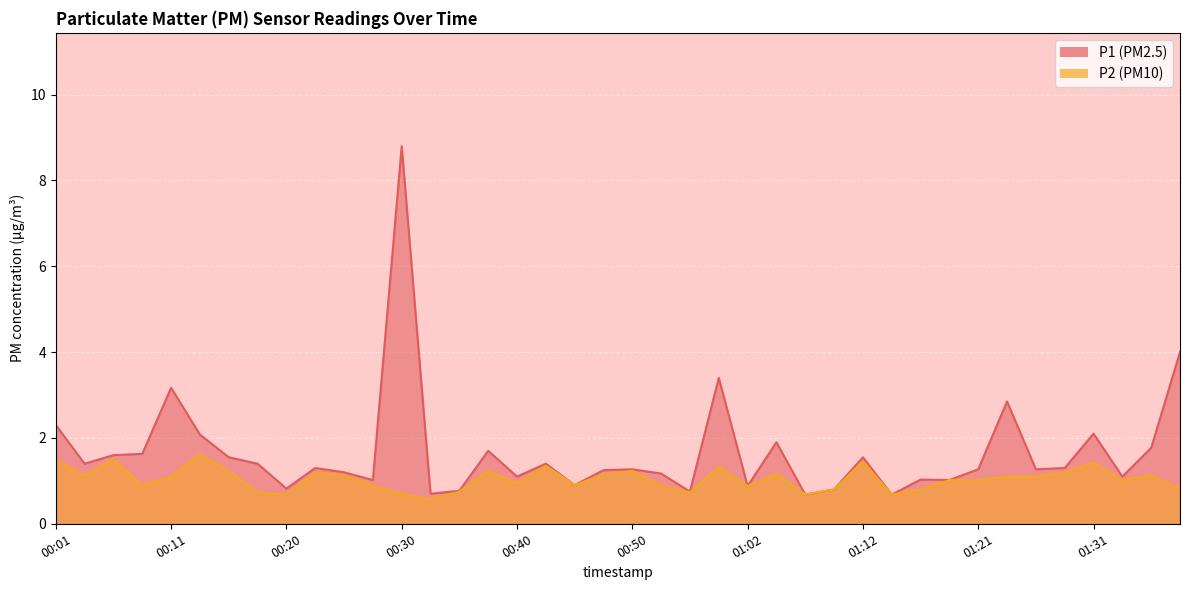

Which series has the largest total across all categories?

P1